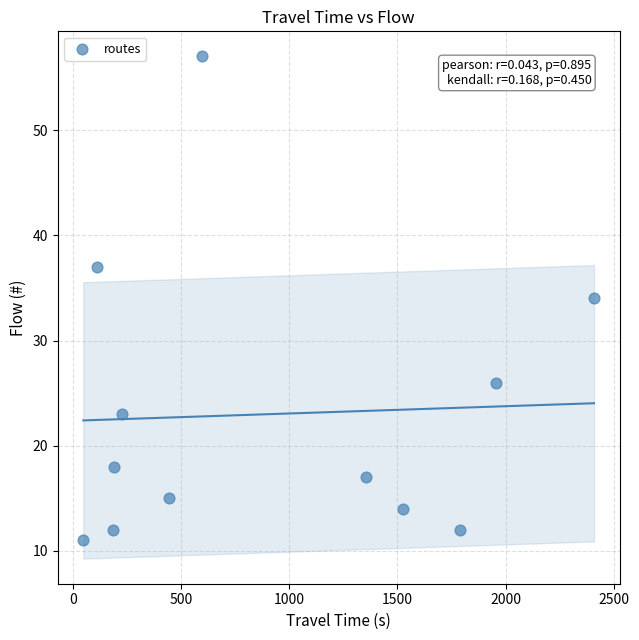

What is the average X value?

903